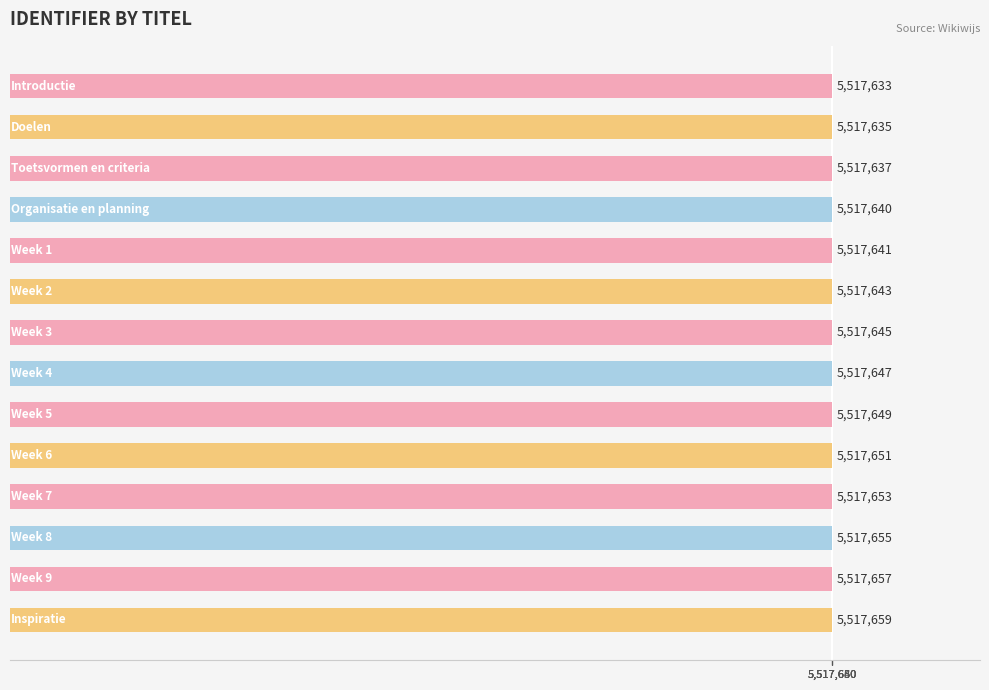

How many bars are there in total?

14